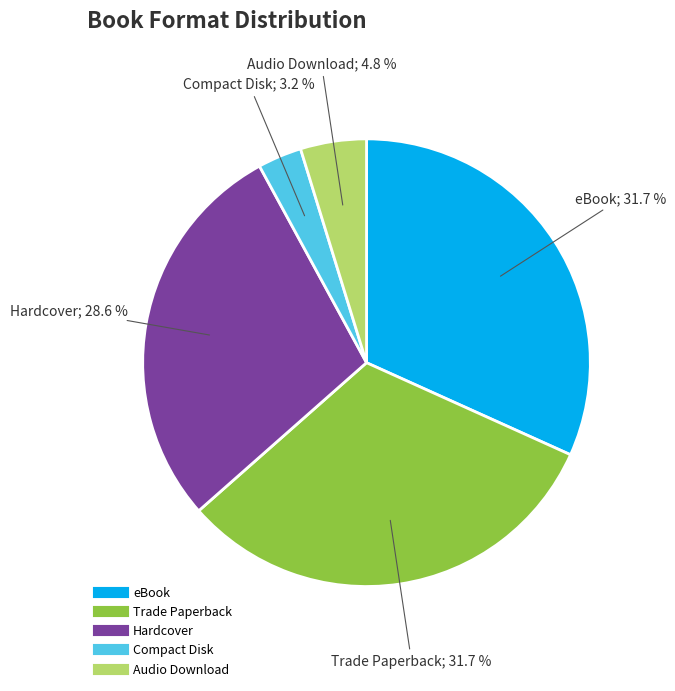

Is Compact Disk the majority of the pie?

No